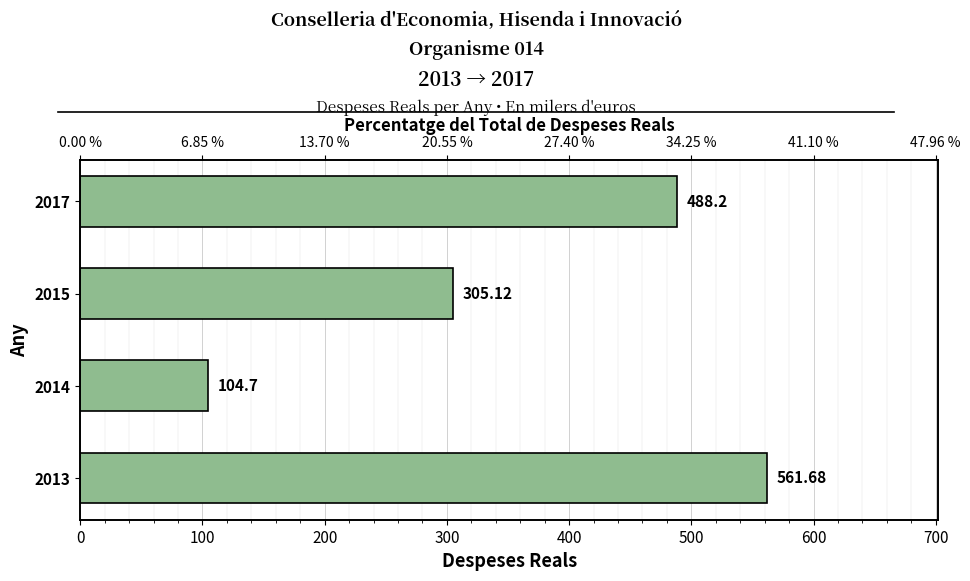

The value at 2014 is 104.7. True or false?

True